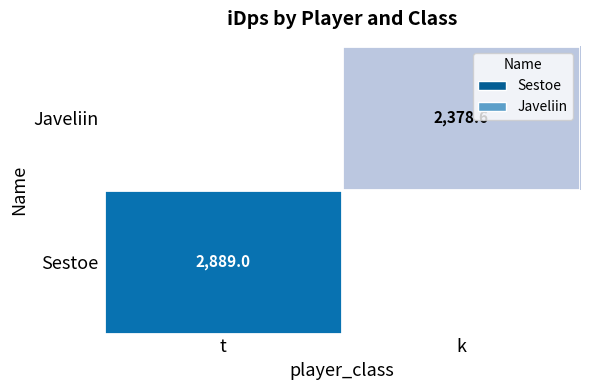

What is the difference between the highest and lowest values at k?

2378.6